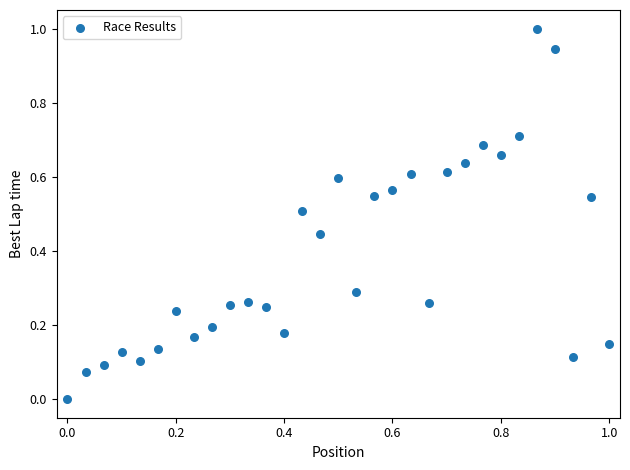

What is the range of X values (max minus min)?

1.0